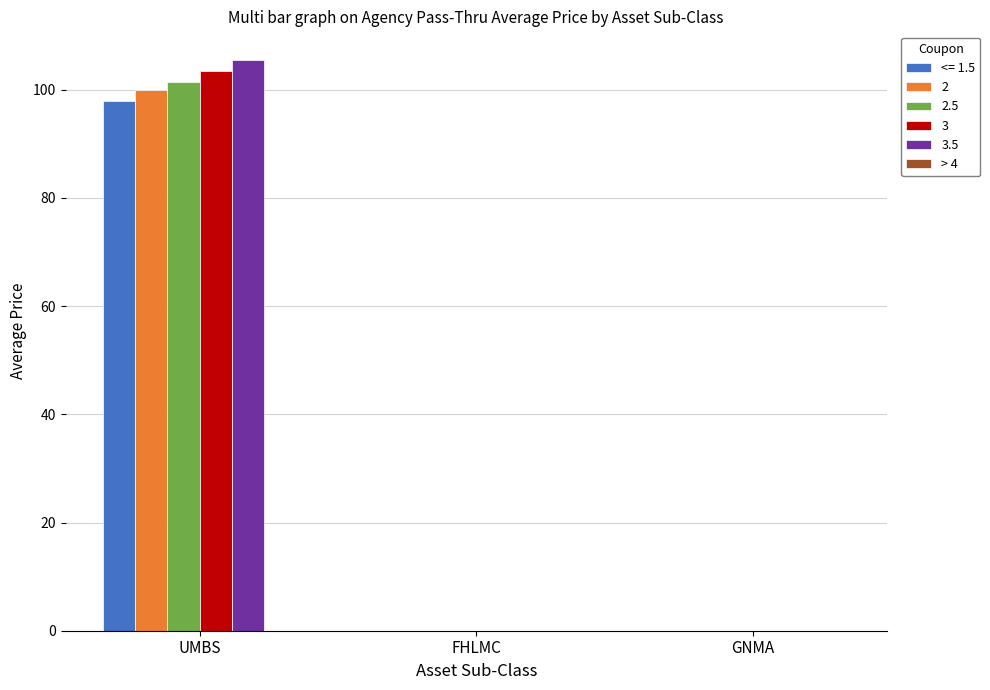

What is the sum of the 2 values at GNMA and UMBS?

99.9